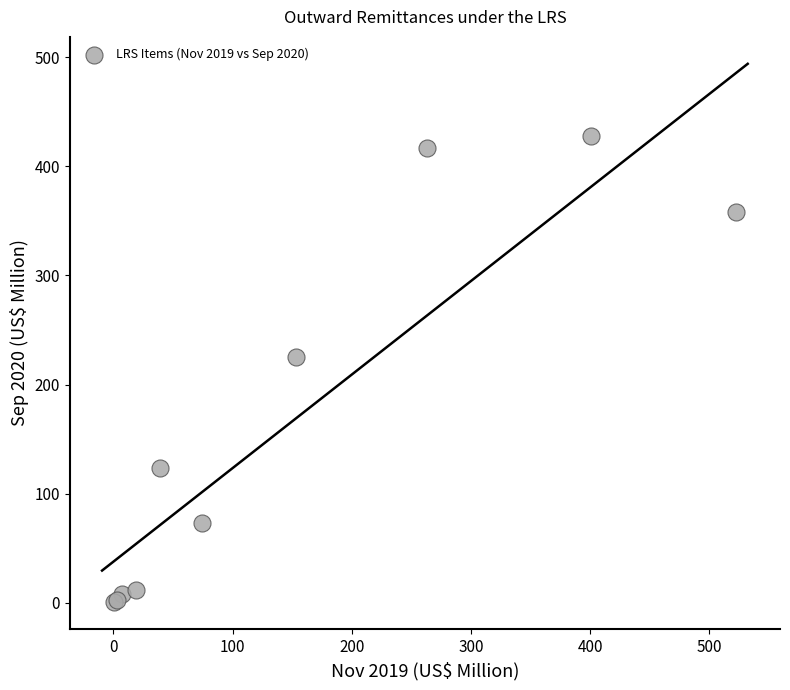

What Y value in the scatter plot is closest to 214?

225.4